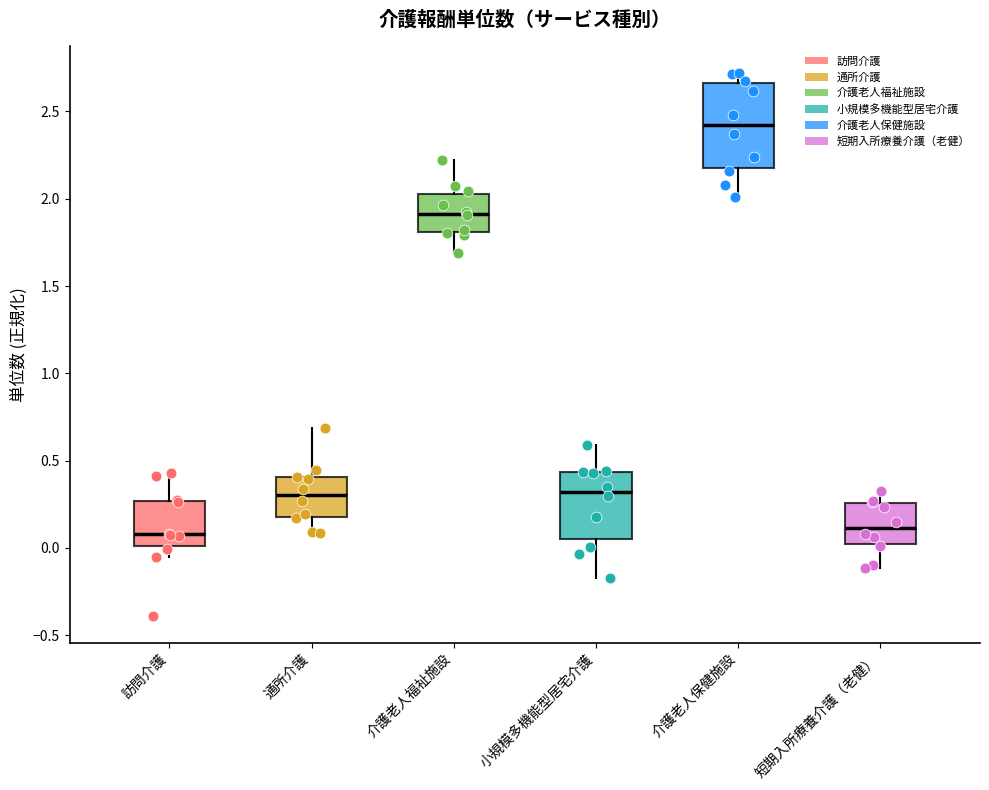

Reading left to right, read every box against the y-axis: the position of its median line, the range the box covers, and the ends of its whiskers. The values are not printed on the chart, so give them approximately, as read against the axis.

訪問介護: median 0.10, box 0.00 to 0.25, whiskers -0.05 to 0.45
通所介護: median 0.30, box 0.20 to 0.40, whiskers 0.10 to 0.70
介護老人福祉施設: median 1.90, box 1.80 to 2.05, whiskers 1.70 to 2.20
小規模多機能型居宅介護: median 0.30, box 0.05 to 0.45, whiskers -0.15 to 0.60
介護老人保健施設: median 2.40, box 2.20 to 2.65, whiskers 2.00 to 2.70
短期入所療養介護（老健）: median 0.10, box 0.00 to 0.25, whiskers -0.10 to 0.35